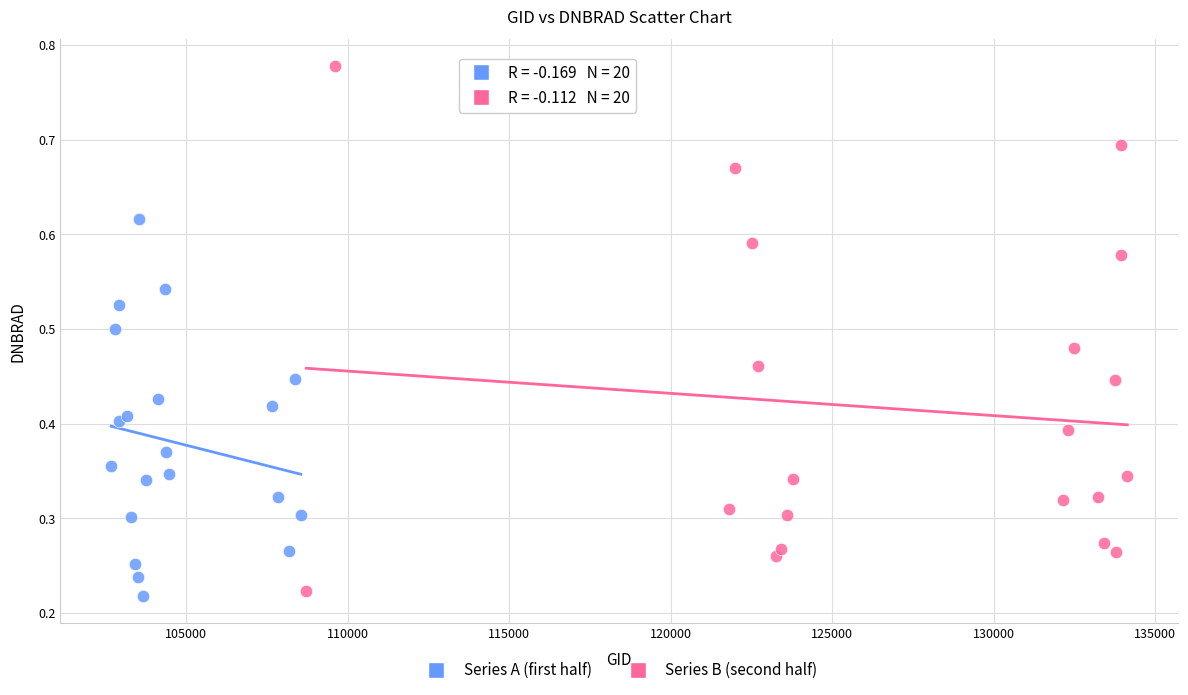

Which series reaches the minimum Y coordinate?

Series A (first half)